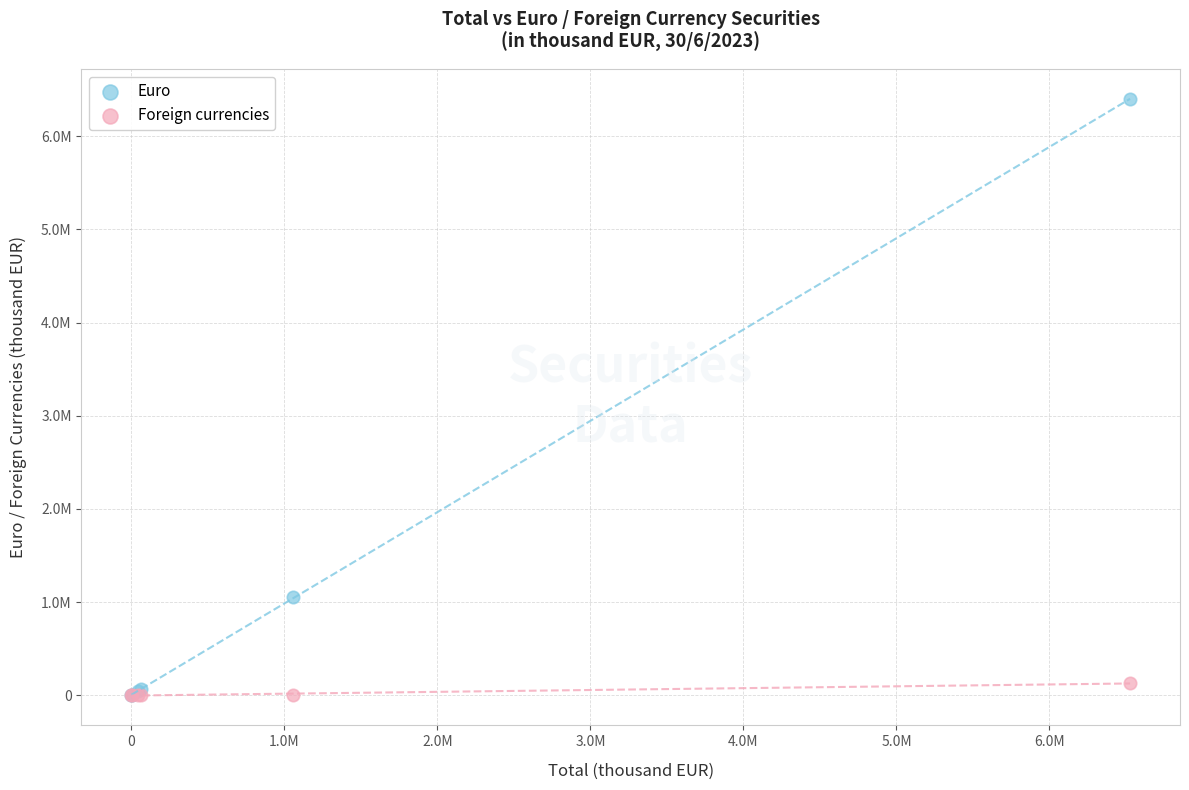

Which series contains the highest Y value?

Euro